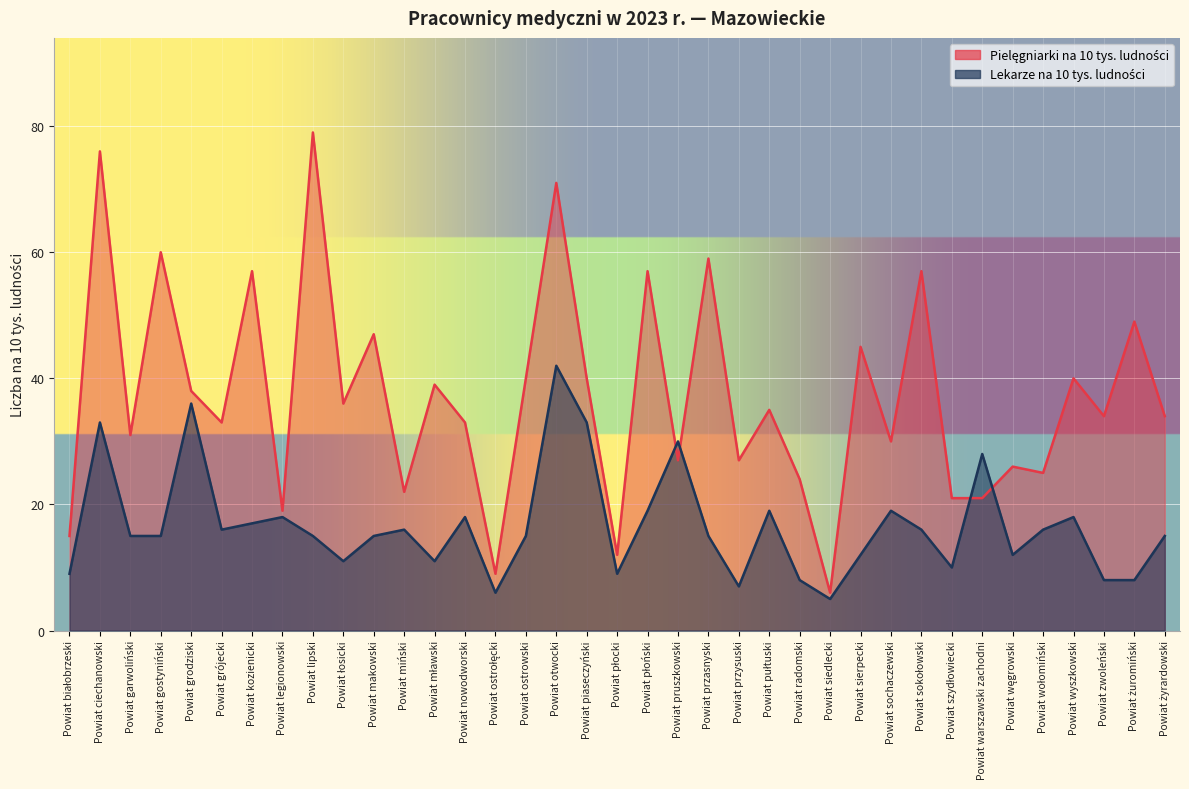

What is the label of the 14th point from the left?

Powiat nowodworski